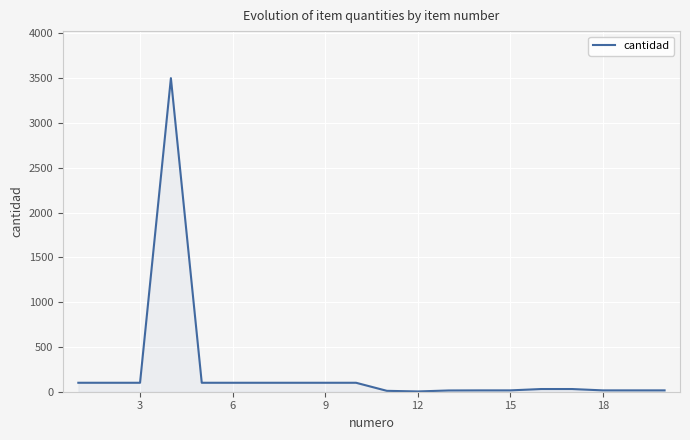

What is the maximum value shown in the chart?

3500